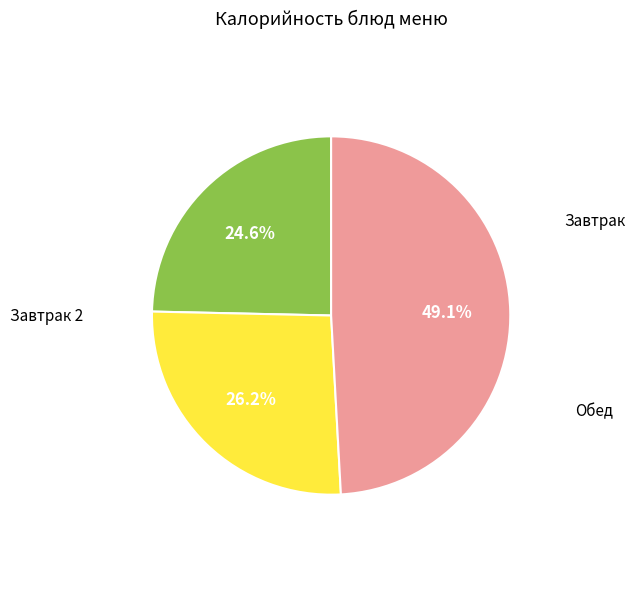

Is there any slice that represents more than half of the pie?

No